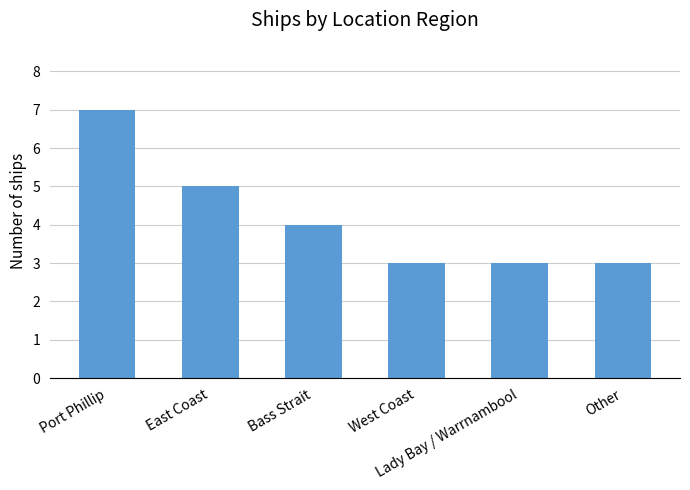

How many data points are less than 4?

3